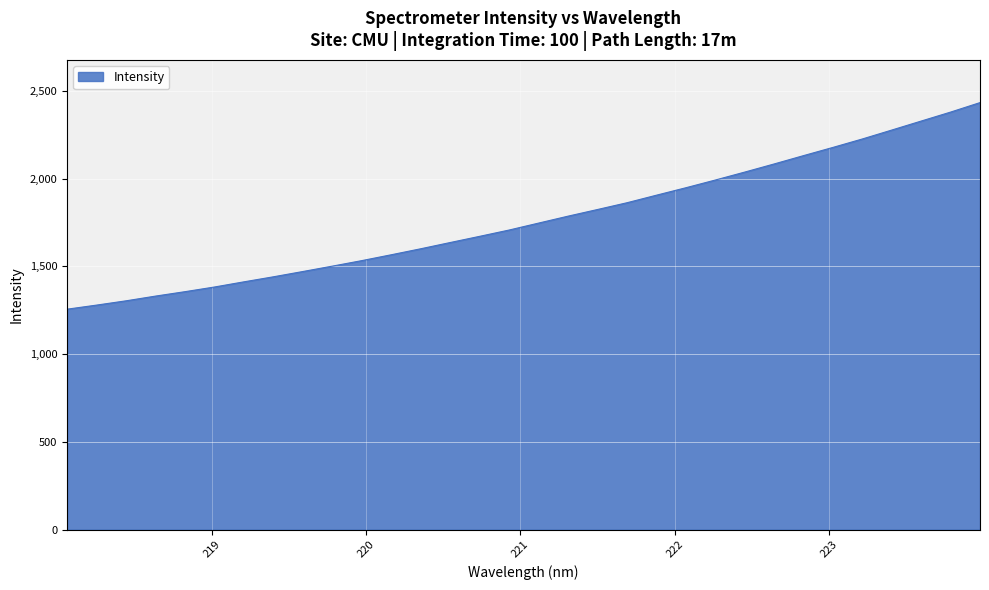

What is the greatest value displayed?

2433.6